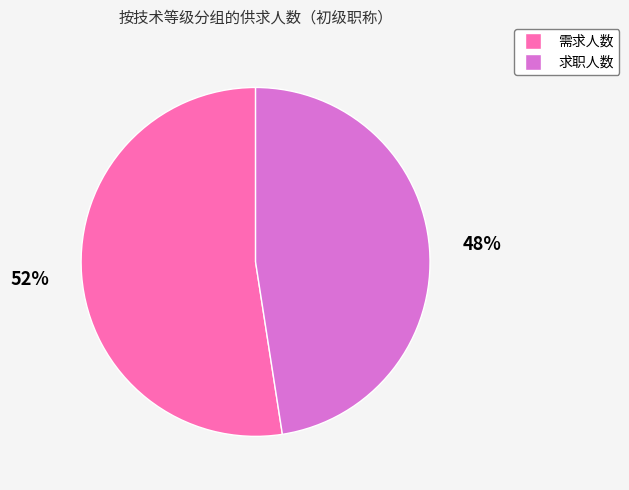

Is the sum of 需求人数 and 求职人数 greater than half?

Yes